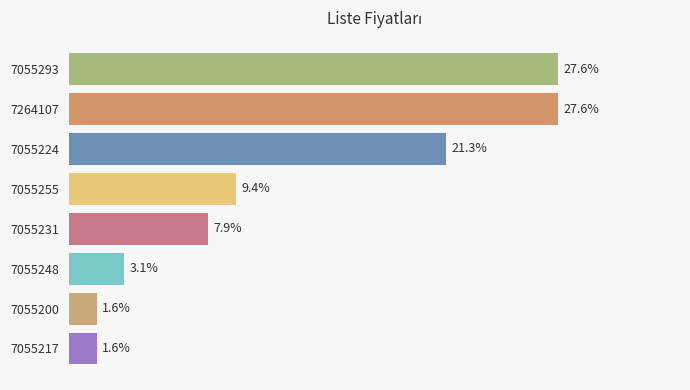

Are the bars horizontal?

Yes